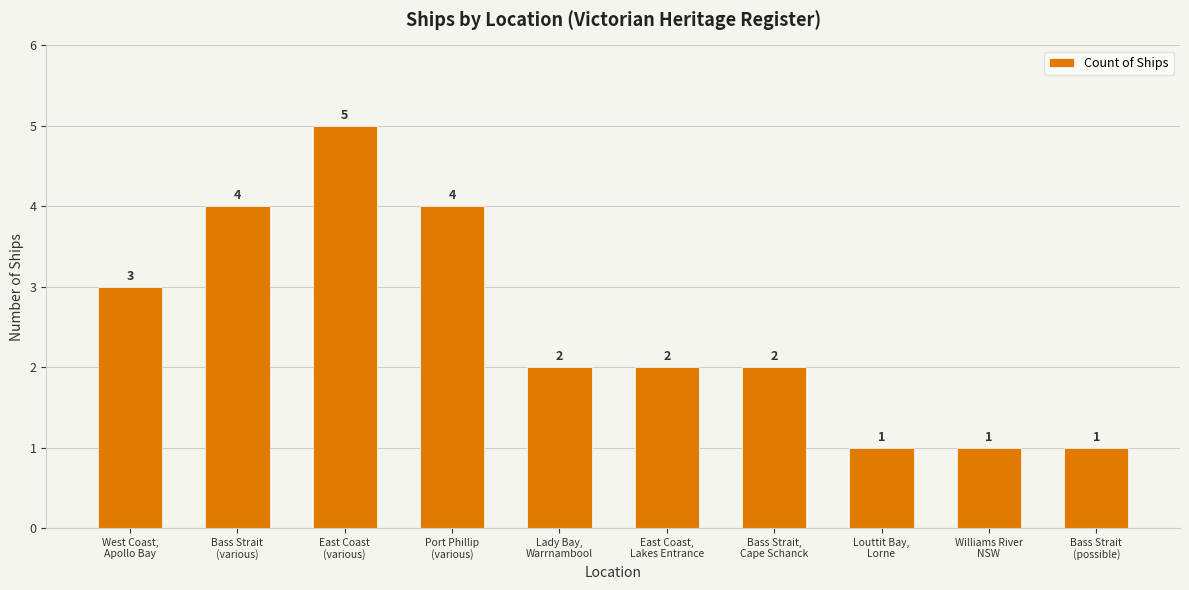

Reading left to right, extract all data points from this chart.

West Coast,
Apollo Bay=3	Bass Strait
(various)=4	East Coast
(various)=5	Port Phillip
(various)=4	Lady Bay,
Warrnambool=2	East Coast,
Lakes Entrance=2	Bass Strait,
Cape Schanck=2	Louttit Bay,
Lorne=1	Williams River
NSW=1	Bass Strait
(possible)=1